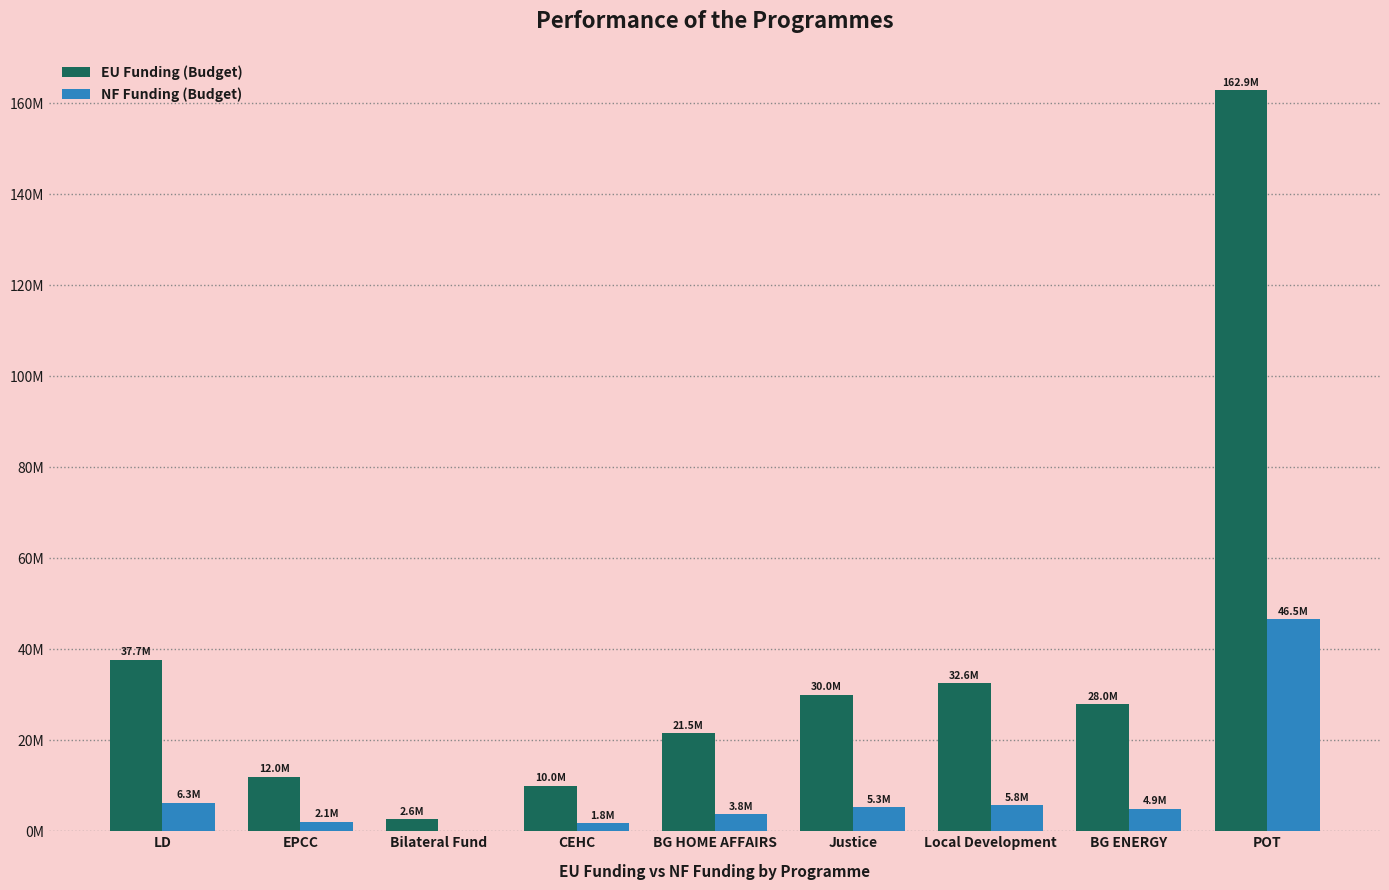

Which category has the highest value in the NF Funding (Budget) series?

POT